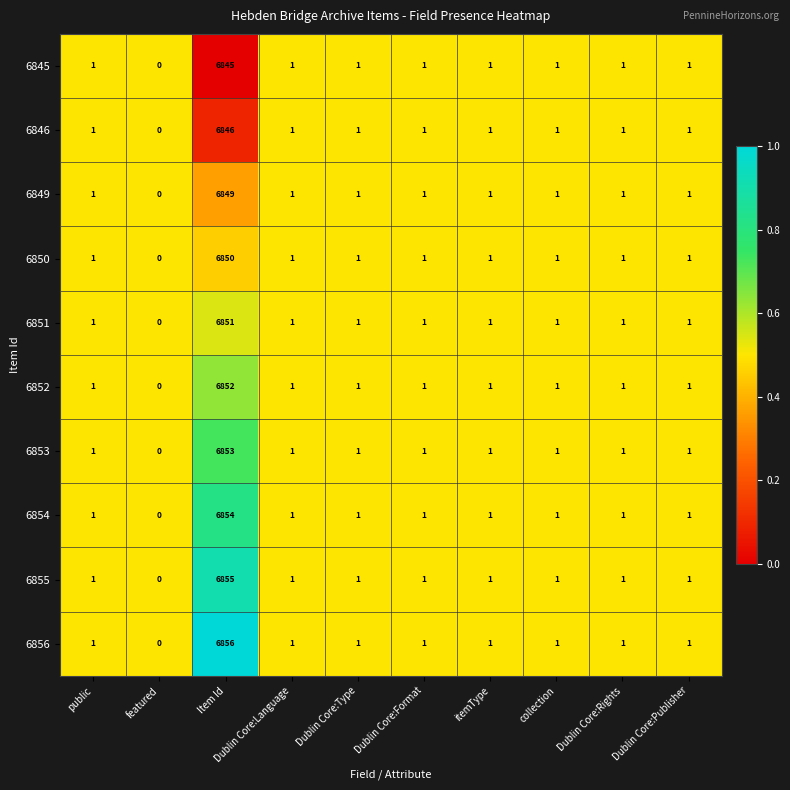

Which category has the lowest value in the 6856 series?

featured